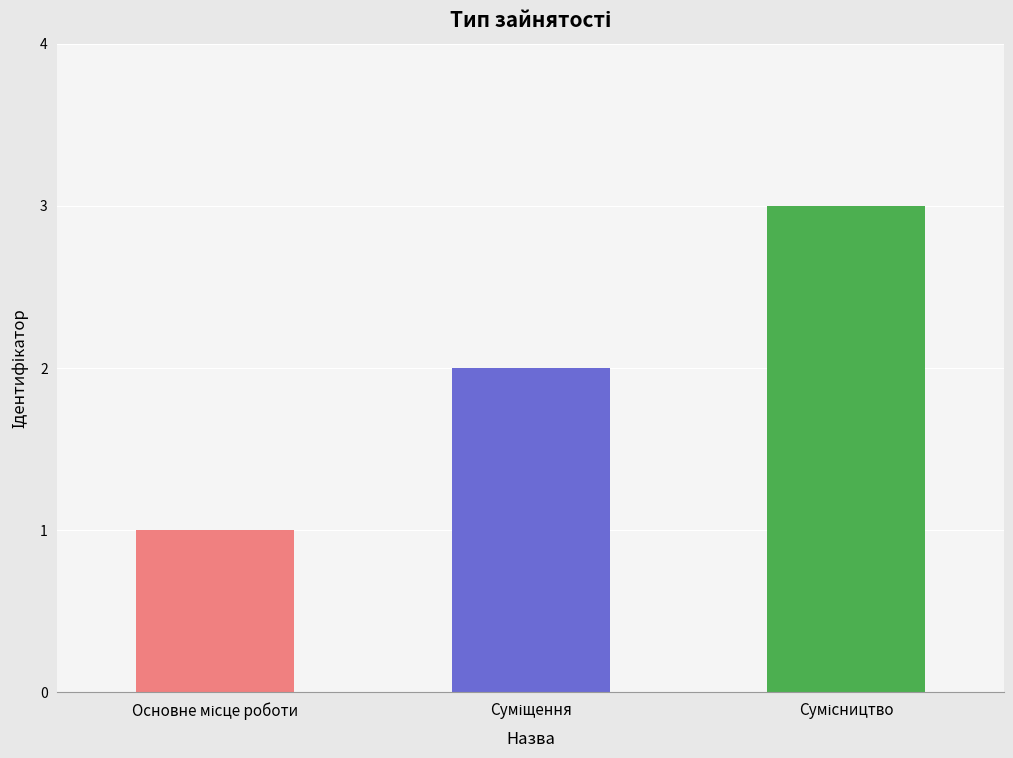

Count the values in the range 1 to 3.

3